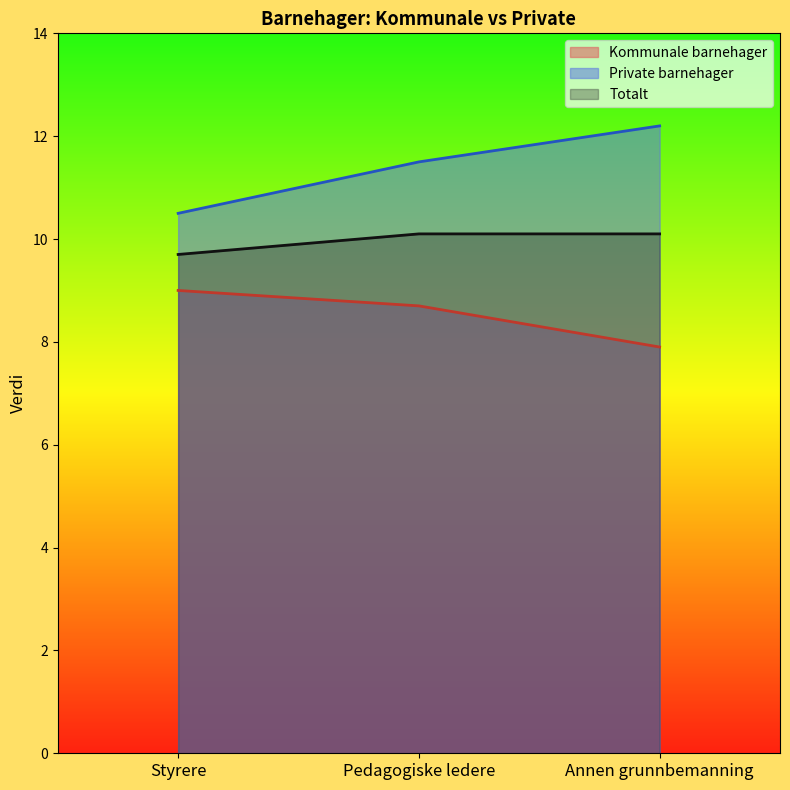

Between Styrere and Pedagogiske ledere, which series saw the biggest shift?

Private barnehager